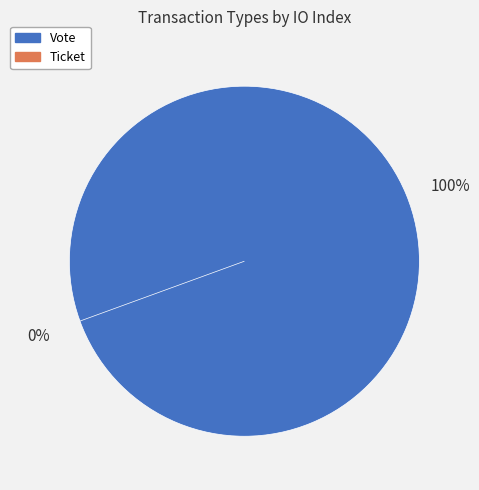

To the nearest percent, what portion does Vote represent?

100%